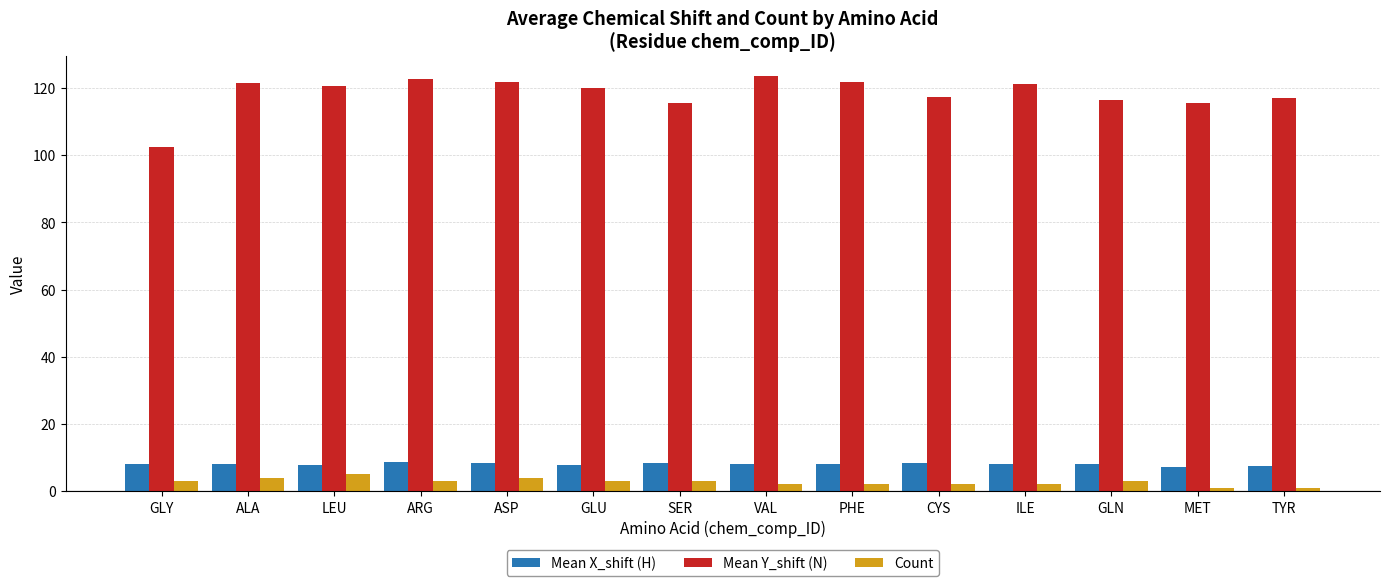

Which series has the largest range (max minus min)?

Mean Y_shift (N)